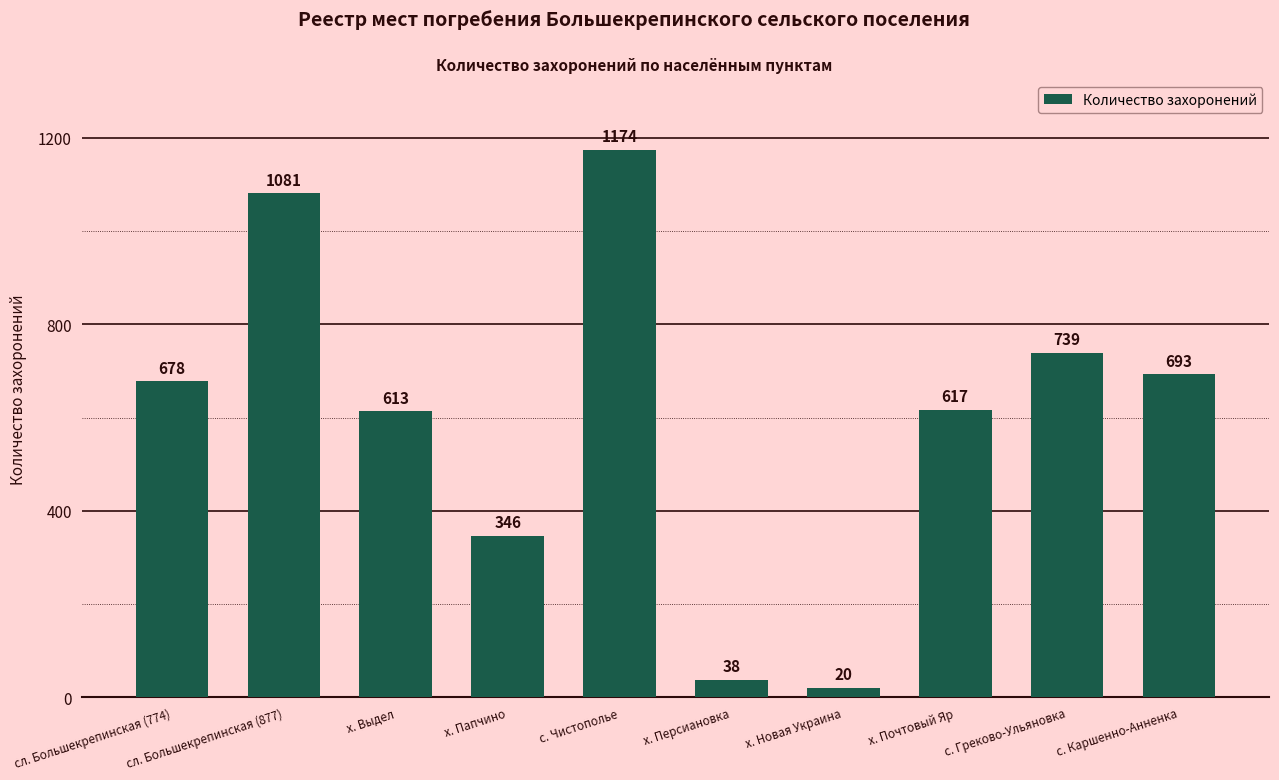

How many series are shown in this chart?

1